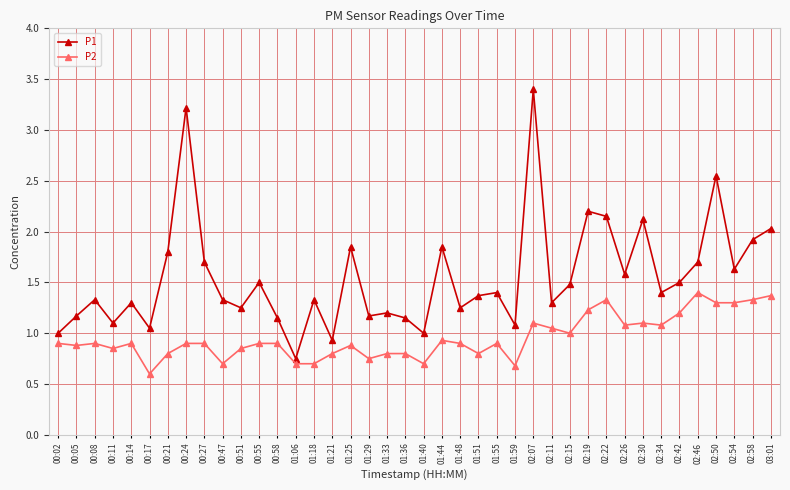

What position from the left is 02:30?

33